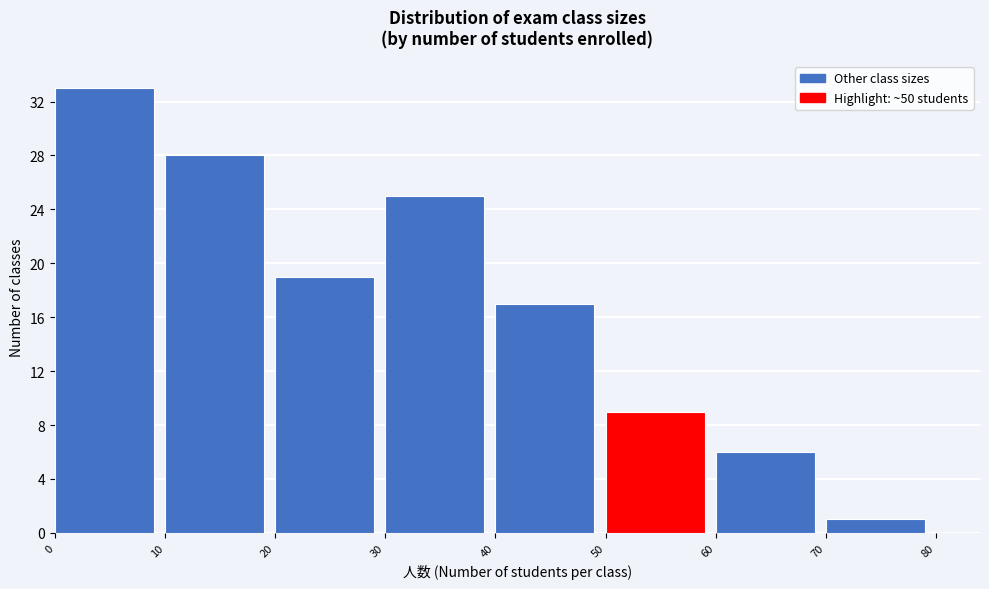

How tall is the bar that spans 10 to 20 on the x-axis? The values are not printed on the chart, so give them approximately, as read against the axis.

28